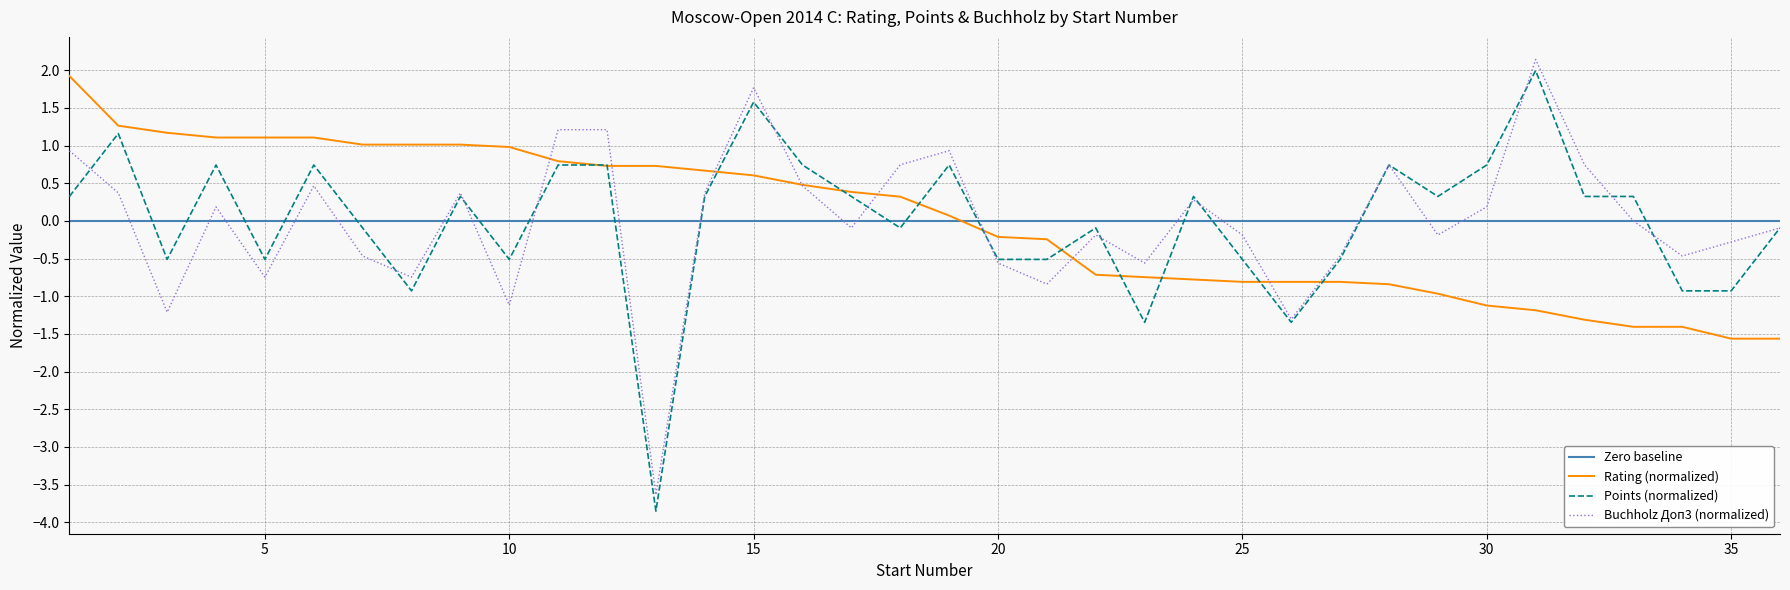

Reading left to right, extract all data points from this chart.

Rating: 1.9	1.3	1.2	1.1	1.1	1.1	1.0	1.0	1.0	1.0	0.8	0.7	0.7	0.7	0.6	0.5	0.4	0.3	0.1	-0.2	-0.2	-0.7	-0.7	-0.8	-0.8	-0.8	-0.8	-0.8	-1.0	-1.1	-1.2	-1.3	-1.4	-1.4	-1.6	-1.6
Points: 0.3	1.2	-0.5	0.7	-0.5	0.7	-0.1	-0.9	0.3	-0.5	0.7	0.7	-3.9	0.3	1.6	0.7	0.3	-0.1	0.7	-0.5	-0.5	-0.1	-1.3	0.3	-0.5	-1.3	-0.5	0.7	0.3	0.7	2.0	0.3	0.3	-0.9	-0.9	-0.1
Buchholz (Доп3): 0.9	0.4	-1.2	0.2	-0.7	0.5	-0.5	-0.7	0.4	-1.1	1.2	1.2	-3.6	0.4	1.8	0.5	-0.1	0.7	0.9	-0.6	-0.8	-0.2	-0.6	0.3	-0.2	-1.3	-0.5	0.7	-0.2	0.2	2.1	0.7	0.0	-0.5	-0.3	-0.1